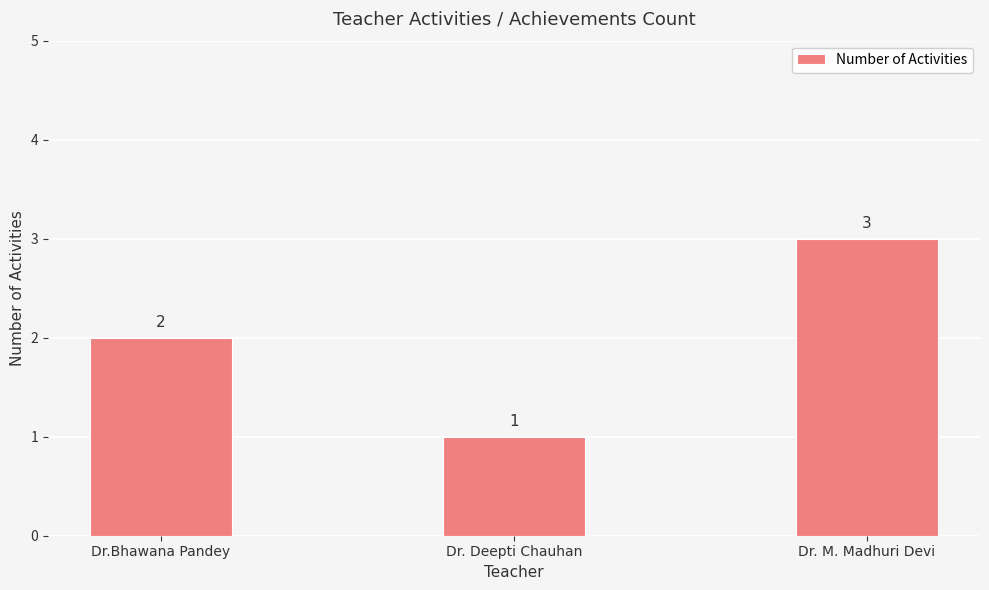

Where is the data nearest to the value 2?

Dr.Bhawana Pandey